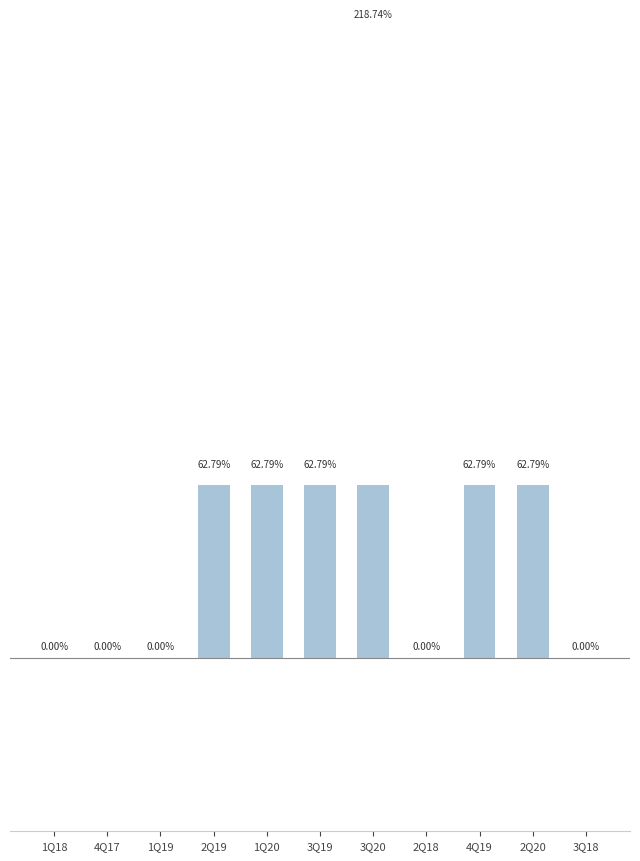

List the labels in order of value, smallest first.

1Q18, 4Q17, 1Q19, 2Q18, 3Q18, 2Q19, 1Q20, 3Q19, 4Q19, 2Q20, 3Q20